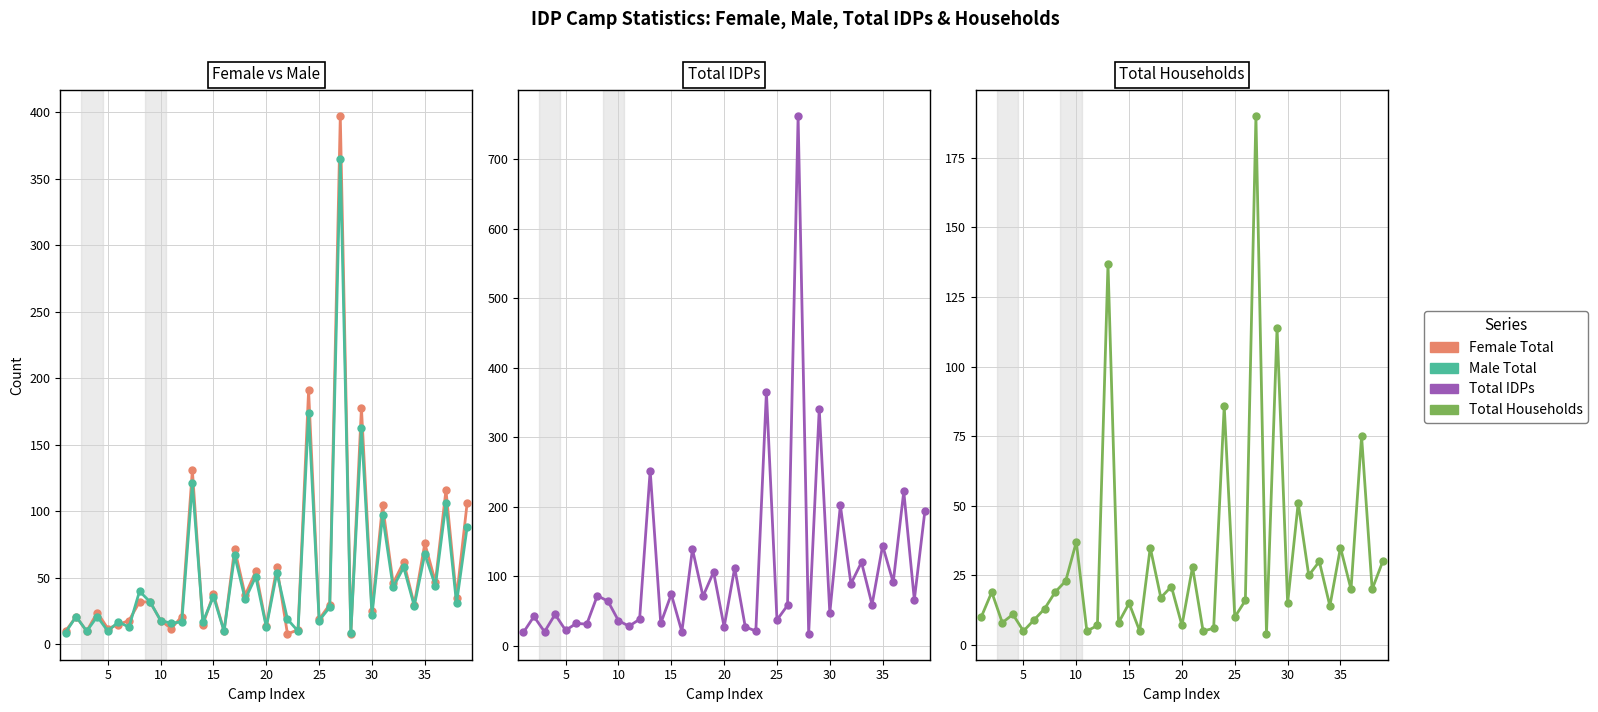

Is it true that Total IDPs equals 32 at 25?

True